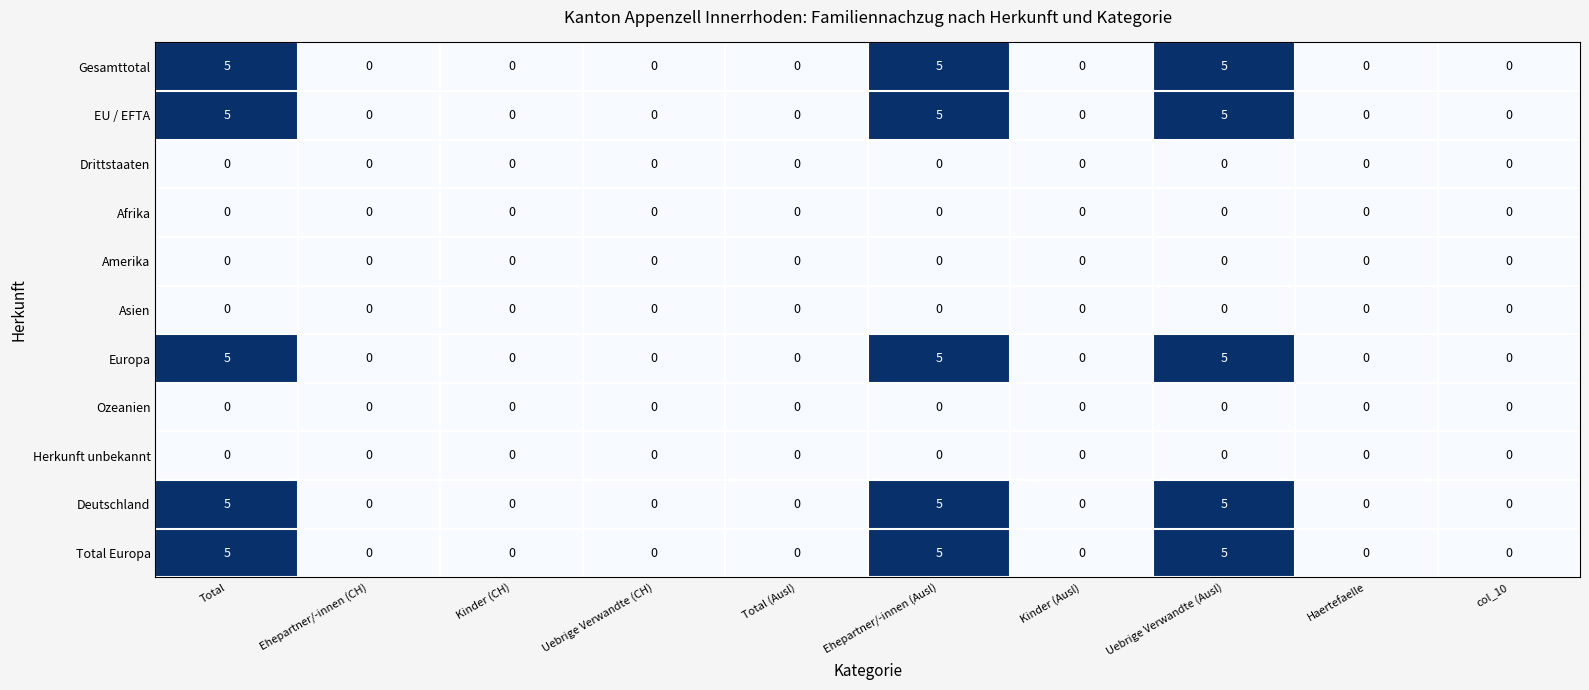

What is the sum of all Gesamttotal values?

15